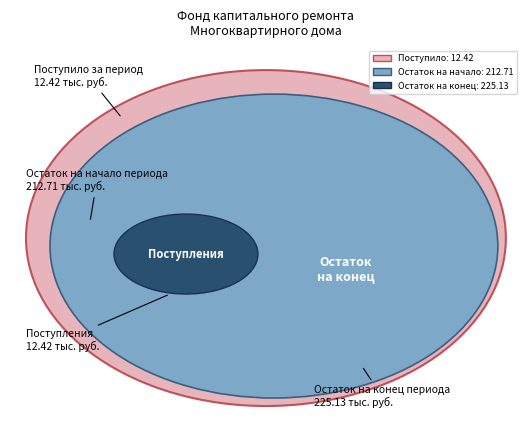

True or false: Остаток на начало accounts for 33% of the total.

False